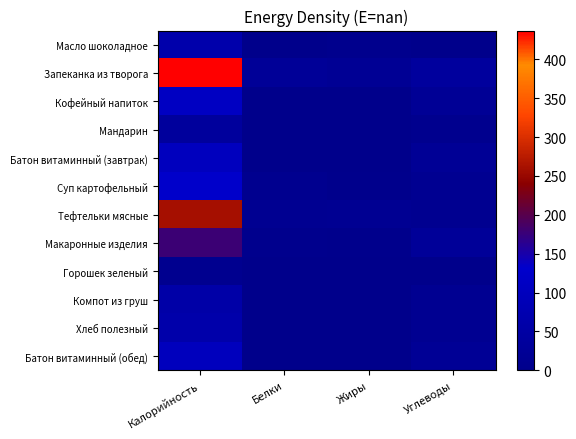

Which series has the largest total across all categories?

Запеканка из творога